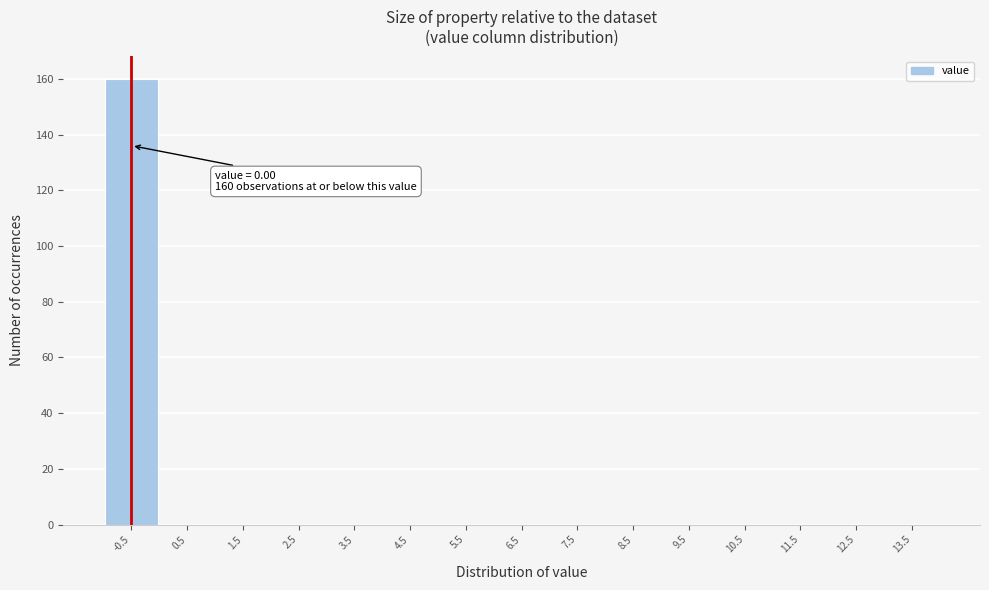

Reading left to right, transcribe all the data shown in this chart.

-0.5=160	0.5=0	1.5=0	2.5=0	3.5=0	4.5=0	5.5=0	6.5=0	7.5=0	8.5=0	9.5=0	10.5=0	11.5=0	12.5=0	13.5=0